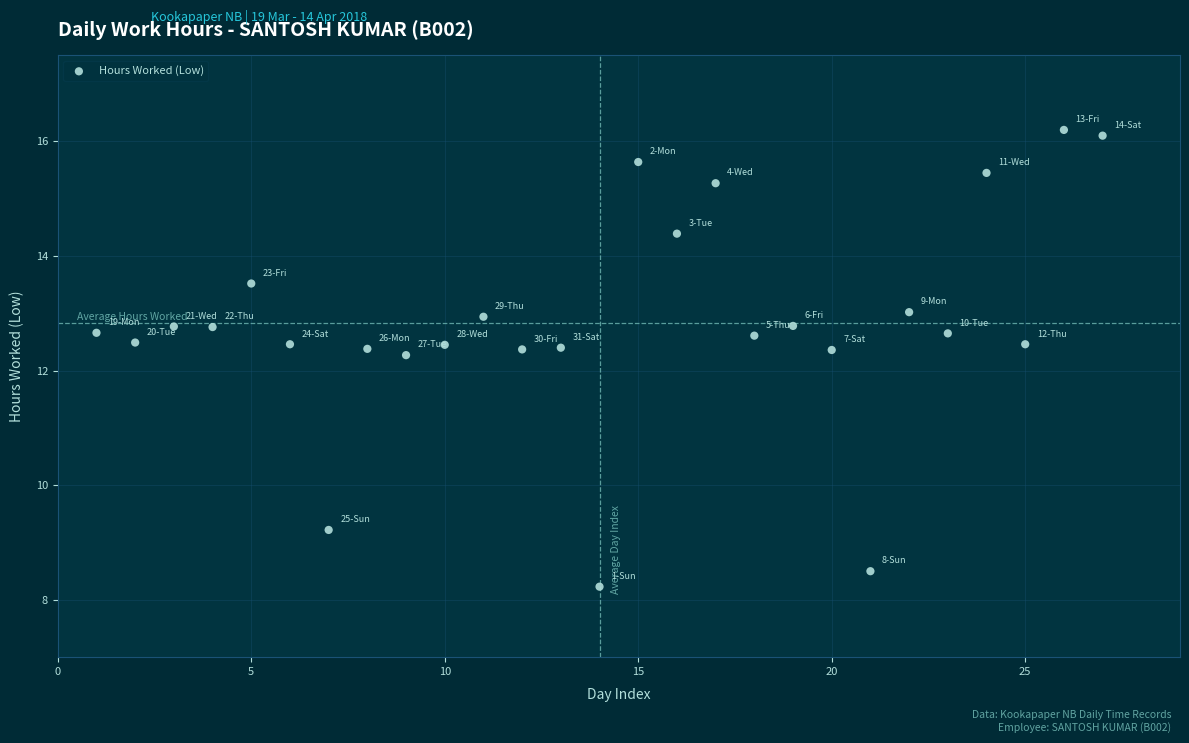

What is the range of Y values (max minus min)?

8.0